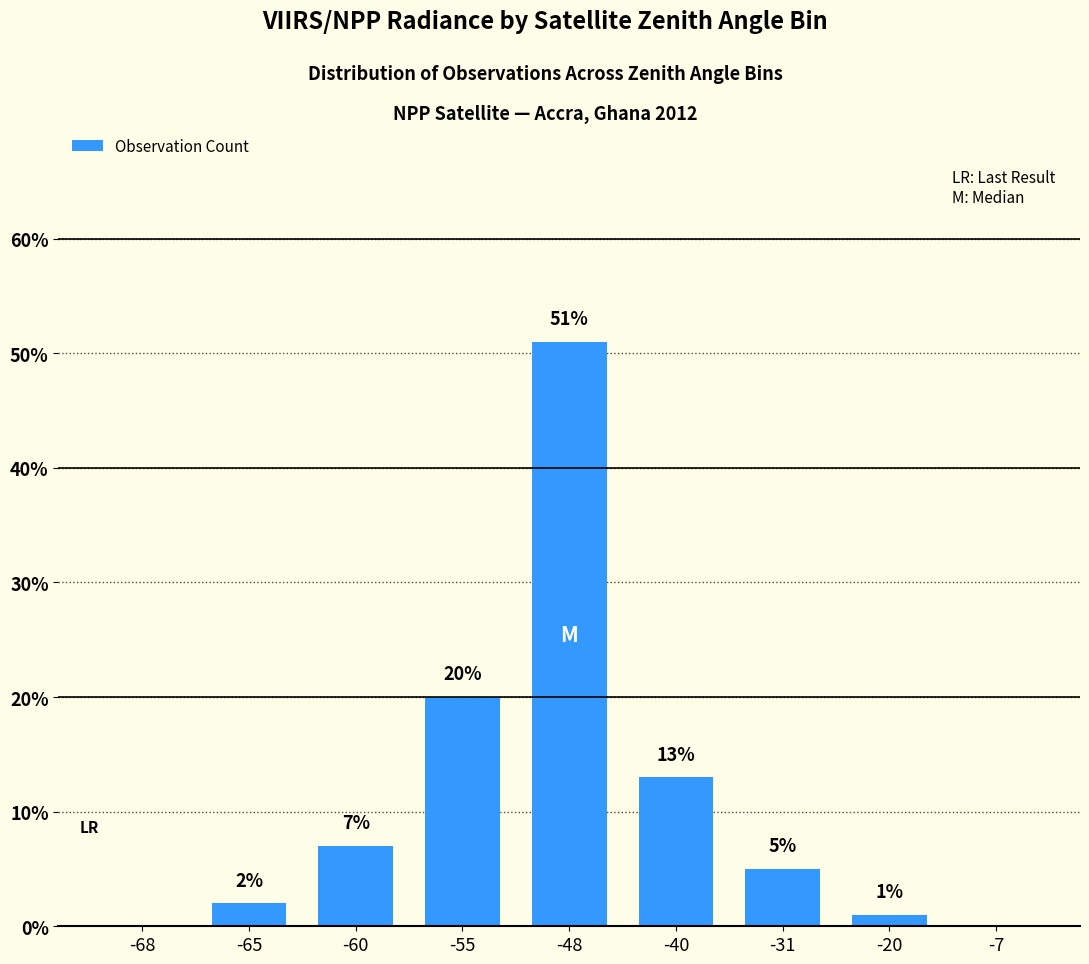

The value at -40 is 13. True or false?

True